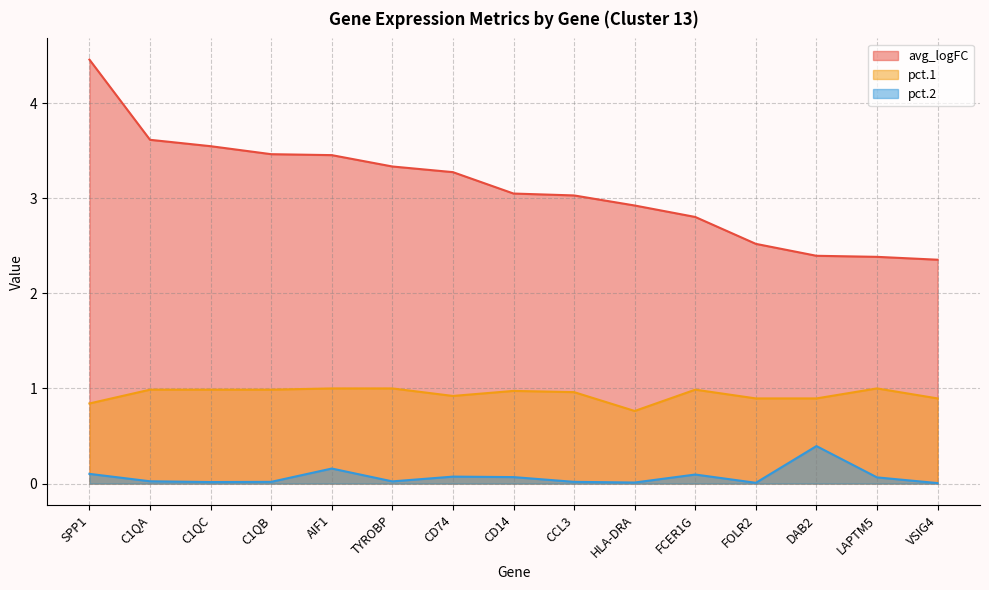

Read the avg_logFC value at CCL3.

3.0